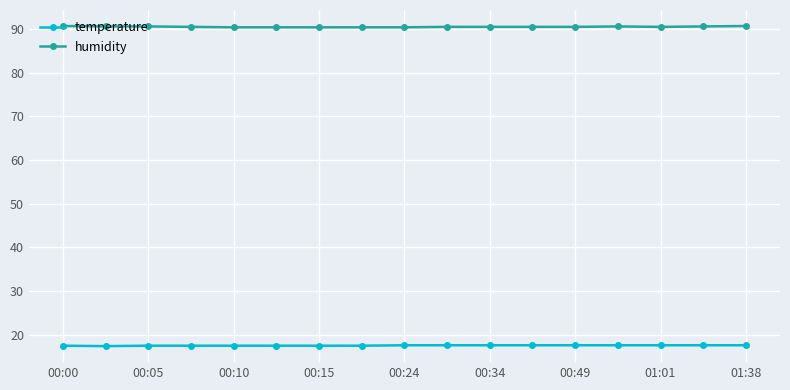

What is the average value of the temperature series?

17.5